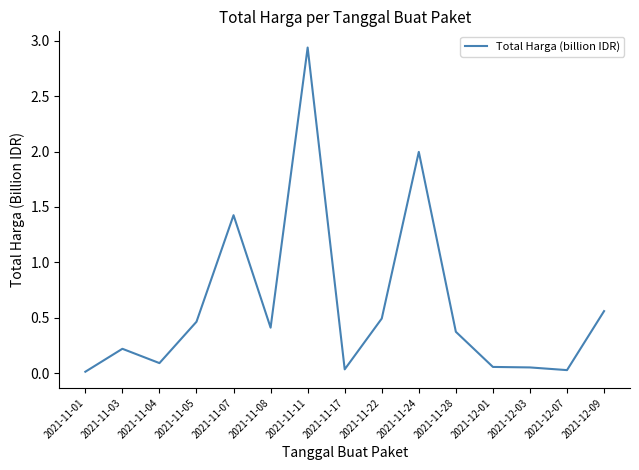

The value at 2021-12-09 is 0.3. True or false?

False